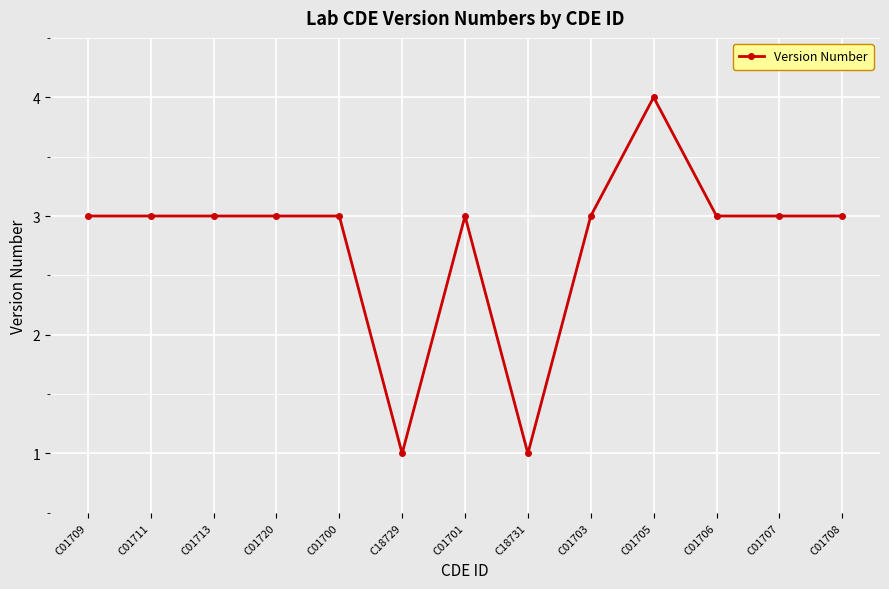

What is the maximum value shown in the chart?

4